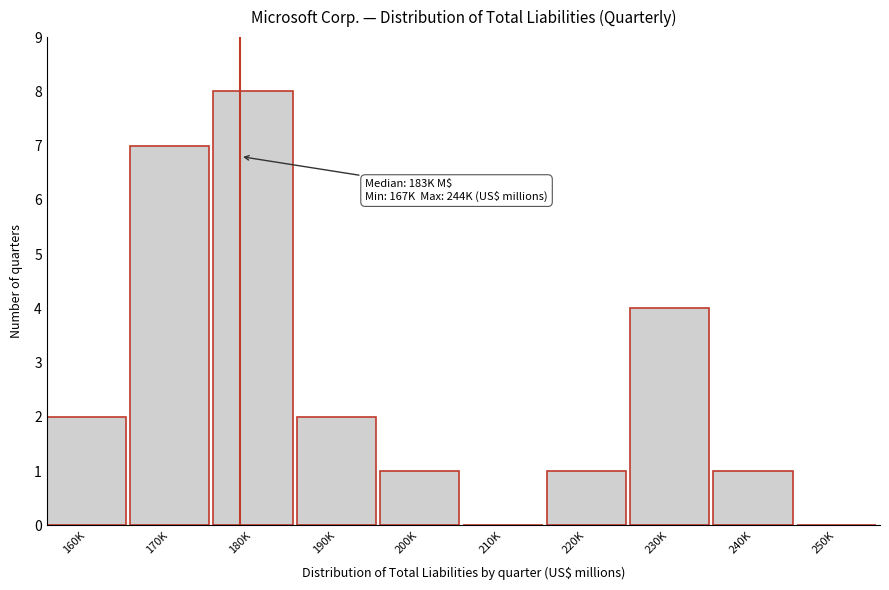

Reading left to right, transcribe all the data shown in this chart.

160K=2	170K=7	180K=8	190K=2	200K=1	210K=0	220K=1	230K=4	240K=1	250K=0